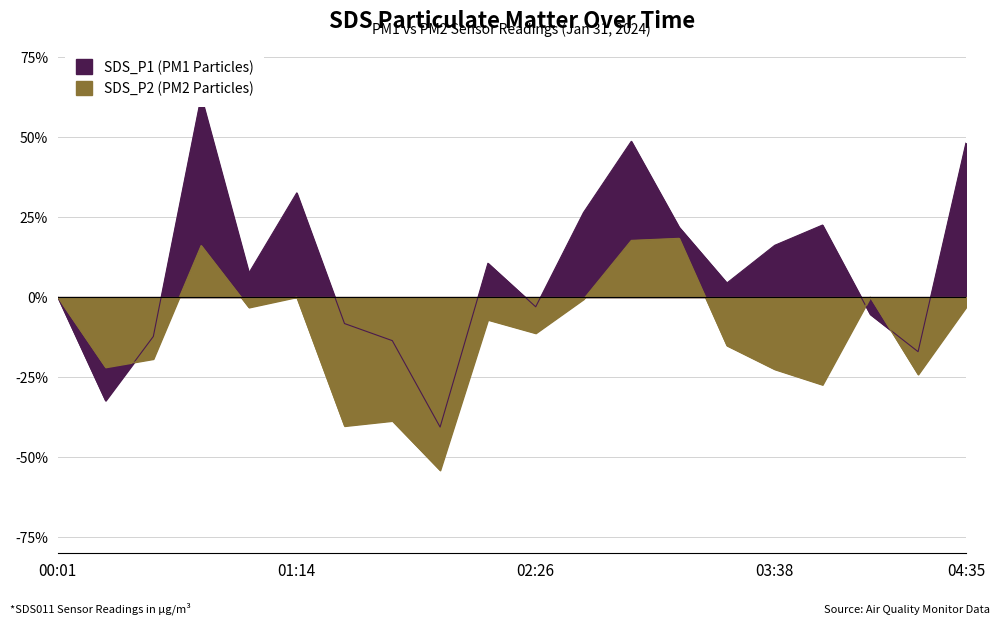

At which category is the sum across all series the highest?

00:45